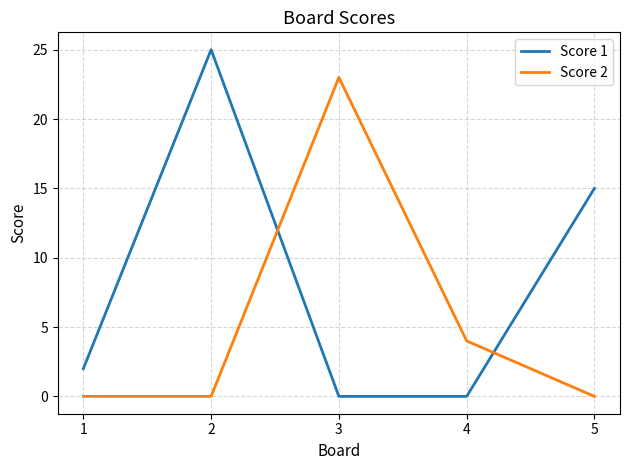

At which category is the sum across all series the highest?

2